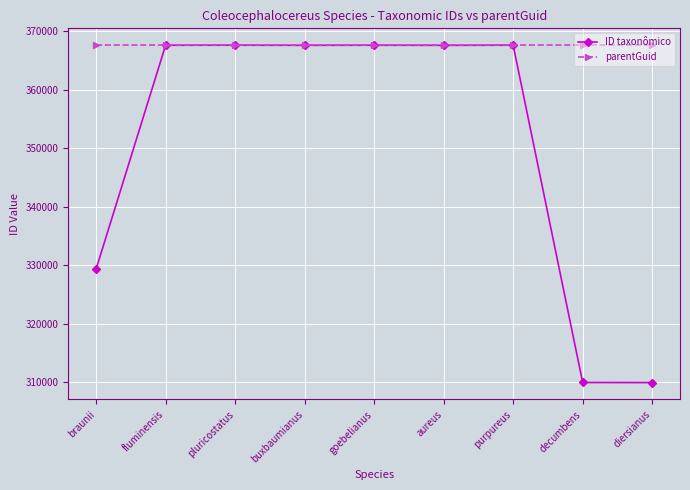

The ID taxonômico series shows 583527 at goebelianus. True or false?

False